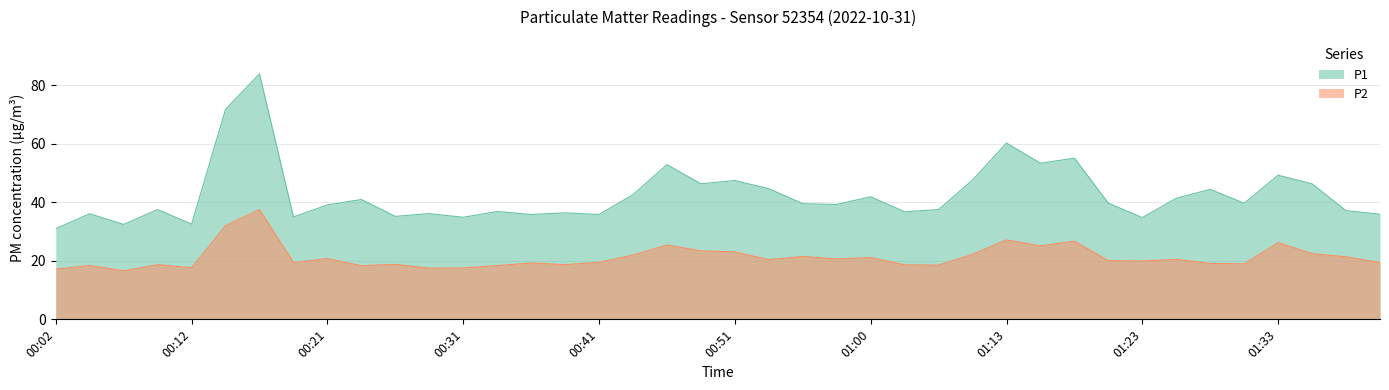

What is the label of the 25th point from the left?

01:00